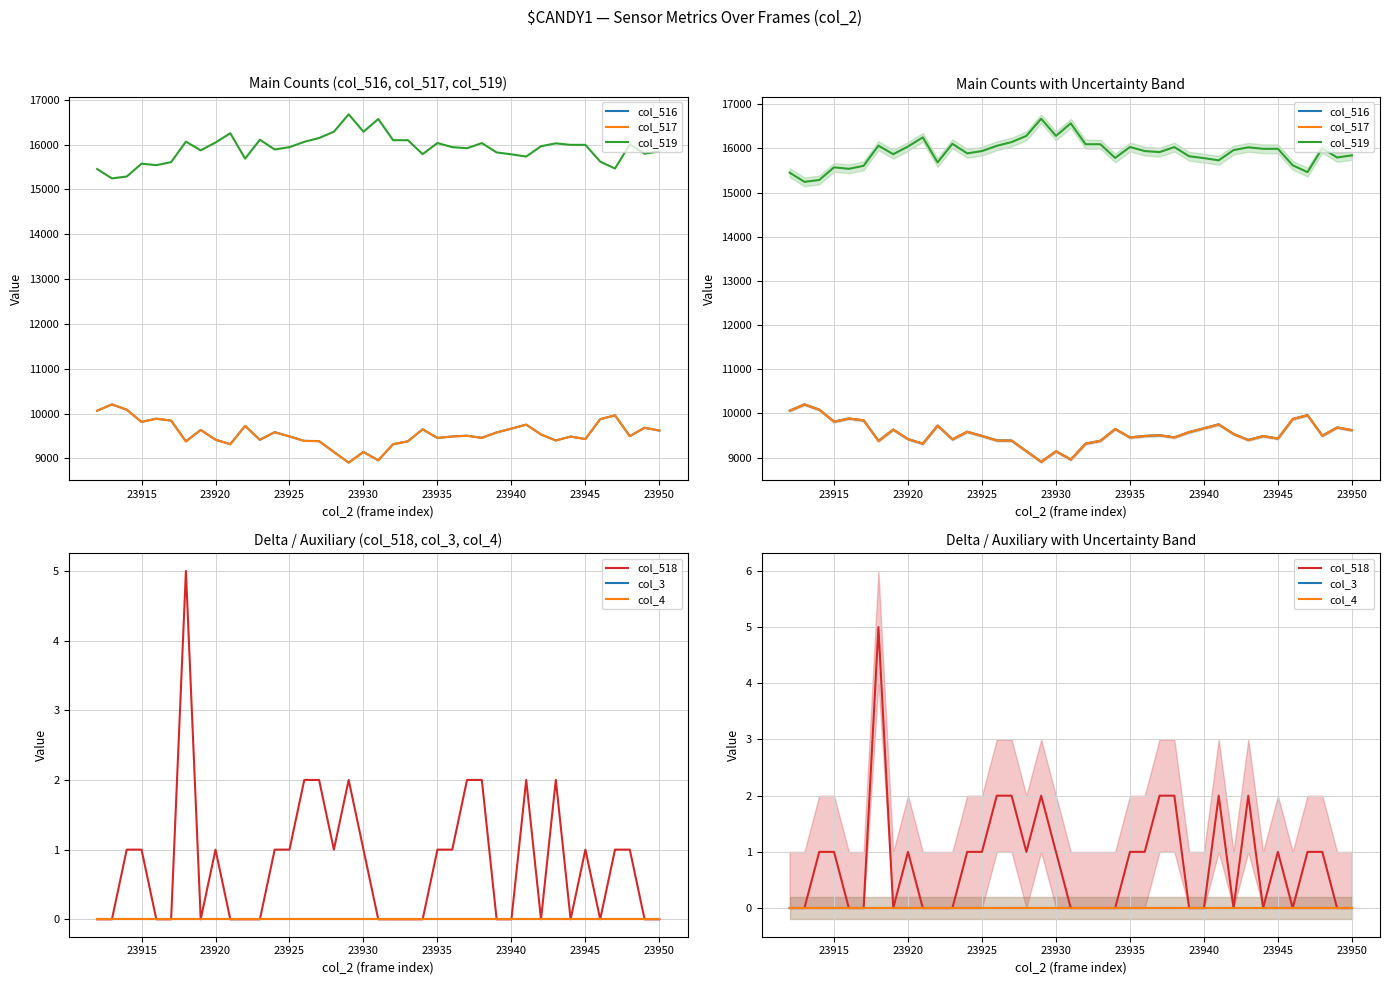

Reading left to right, list all the values displayed in this chart.

col_516: 10065	10206	10088	9816	9887	9845	9383	9636	9420	9318	9727	9416	9587	9492	9393	9388	9146	8908	9146	8959	9318	9383	9650	9458	9492	9508	9461	9580	9666	9755	9536	9402	9489	9434	9876	9963	9498	9684	9623
col_517: 10065	10206	10087	9815	9887	9845	9378	9636	9419	9318	9727	9416	9586	9491	9391	9386	9145	8906	9145	8959	9318	9383	9650	9457	9491	9506	9459	9580	9666	9753	9536	9400	9489	9433	9876	9962	9497	9684	9623
col_519: 15453	15244	15286	15573	15539	15607	16064	15870	16044	16252	15684	16106	15889	15941	16060	16144	16285	16673	16285	16568	16096	16096	15785	16033	15941	15917	16031	15823	15781	15731	15962	16026	15992	15992	15619	15464	16003	15795	15844
col_518: 0	0	1	1	0	0	5	0	1	0	0	0	1	1	2	2	1	2	1	0	0	0	0	1	1	2	2	0	0	2	0	2	0	1	0	1	1	0	0
col_3: 0	0	0	0	0	0	0	0	0	0	0	0	0	0	0	0	0	0	0	0	0	0	0	0	0	0	0	0	0	0	0	0	0	0	0	0	0	0	0
col_4: 0	0	0	0	0	0	0	0	0	0	0	0	0	0	0	0	0	0	0	0	0	0	0	0	0	0	0	0	0	0	0	0	0	0	0	0	0	0	0